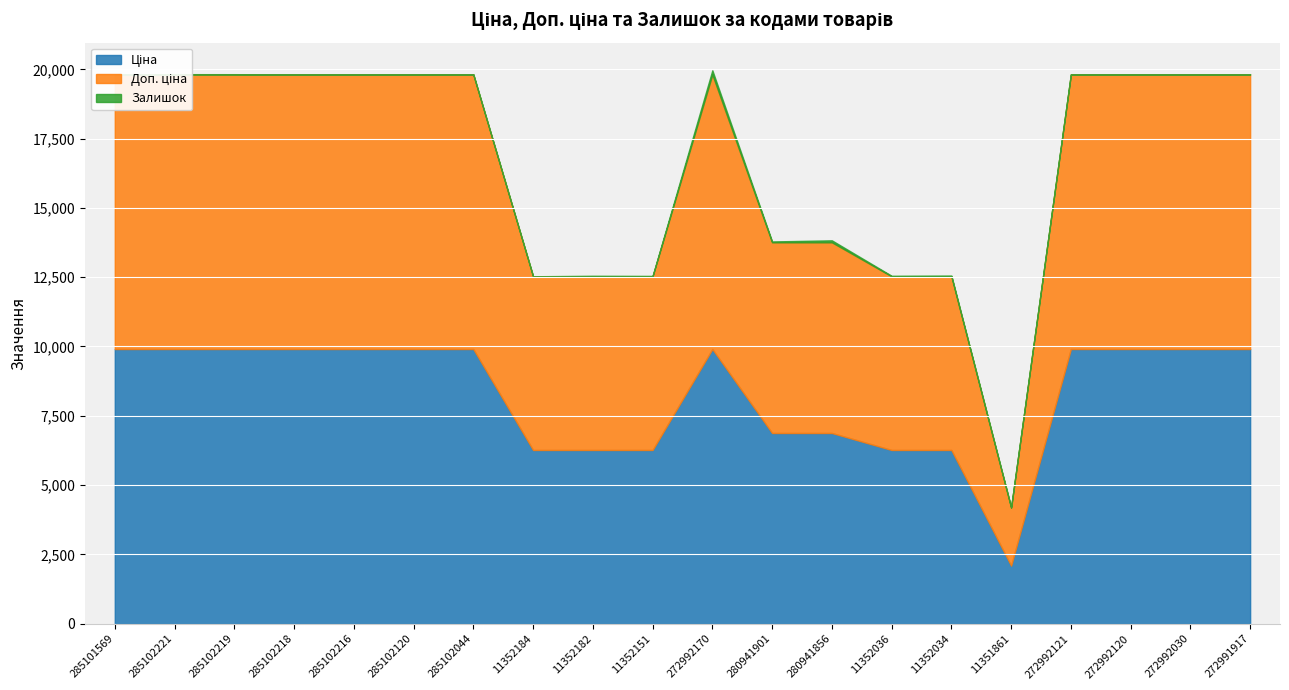

What are all the series names shown in the legend?

Ціна, Доп. ціна, Залишок